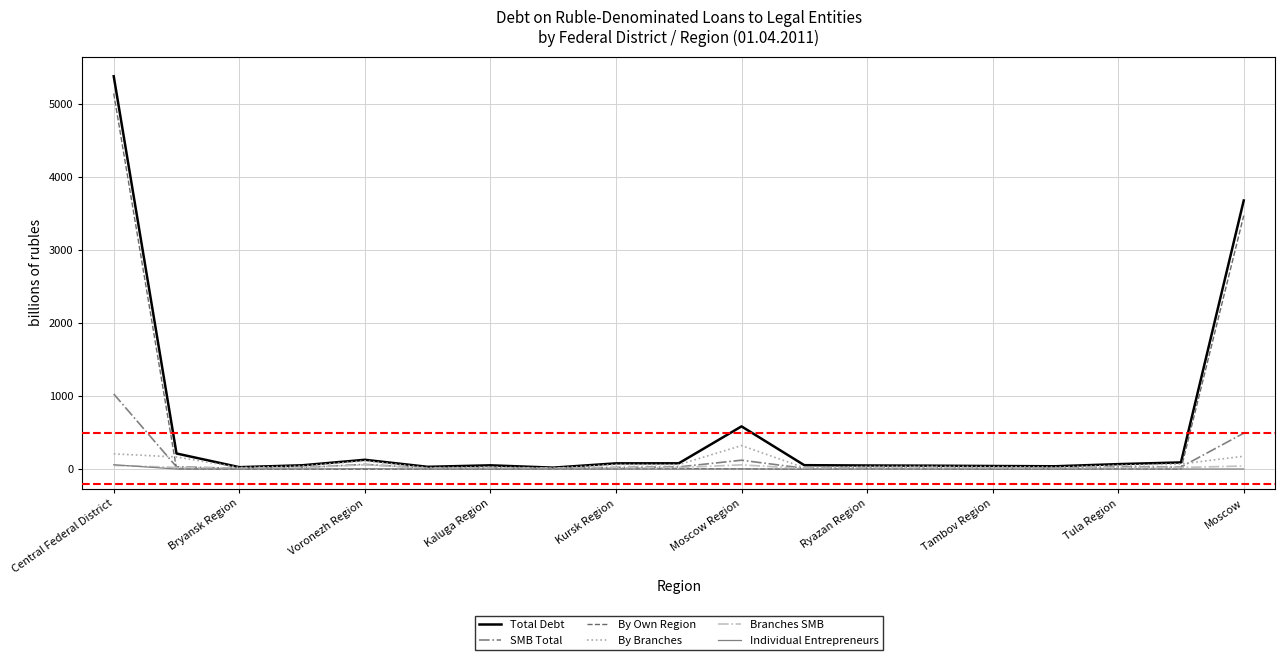

Does the chart have visible grid lines?

Yes